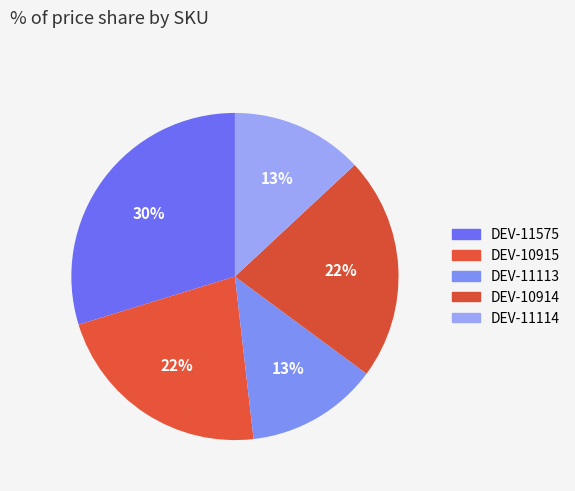

Count the number of slices in the pie.

5